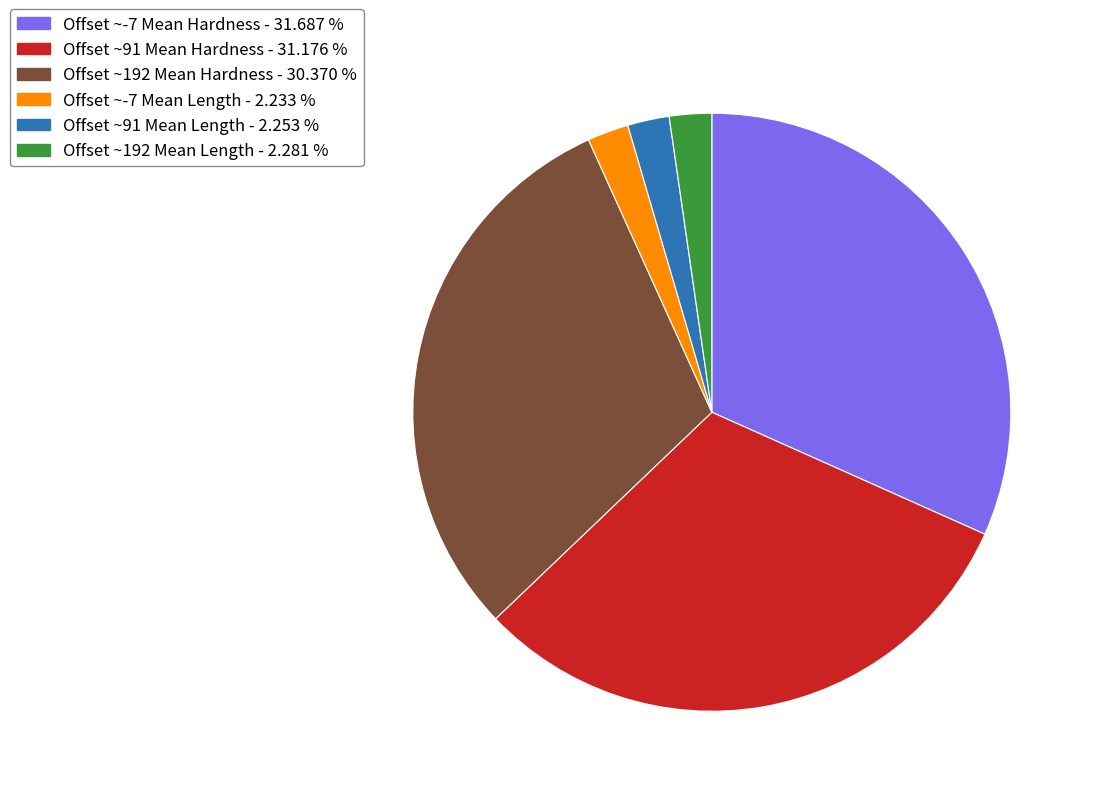

Is there any slice that represents more than half of the pie?

No